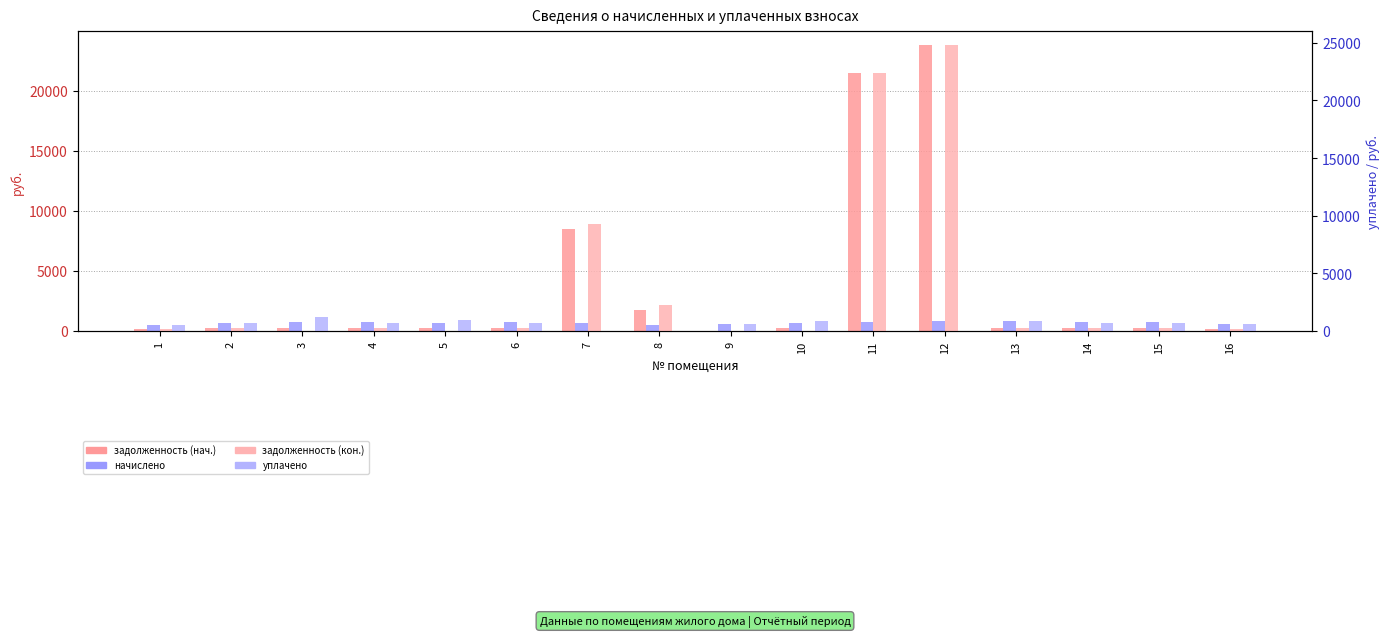

What is the difference between the задолженность (нач.) values at 13 and 9?

274.0